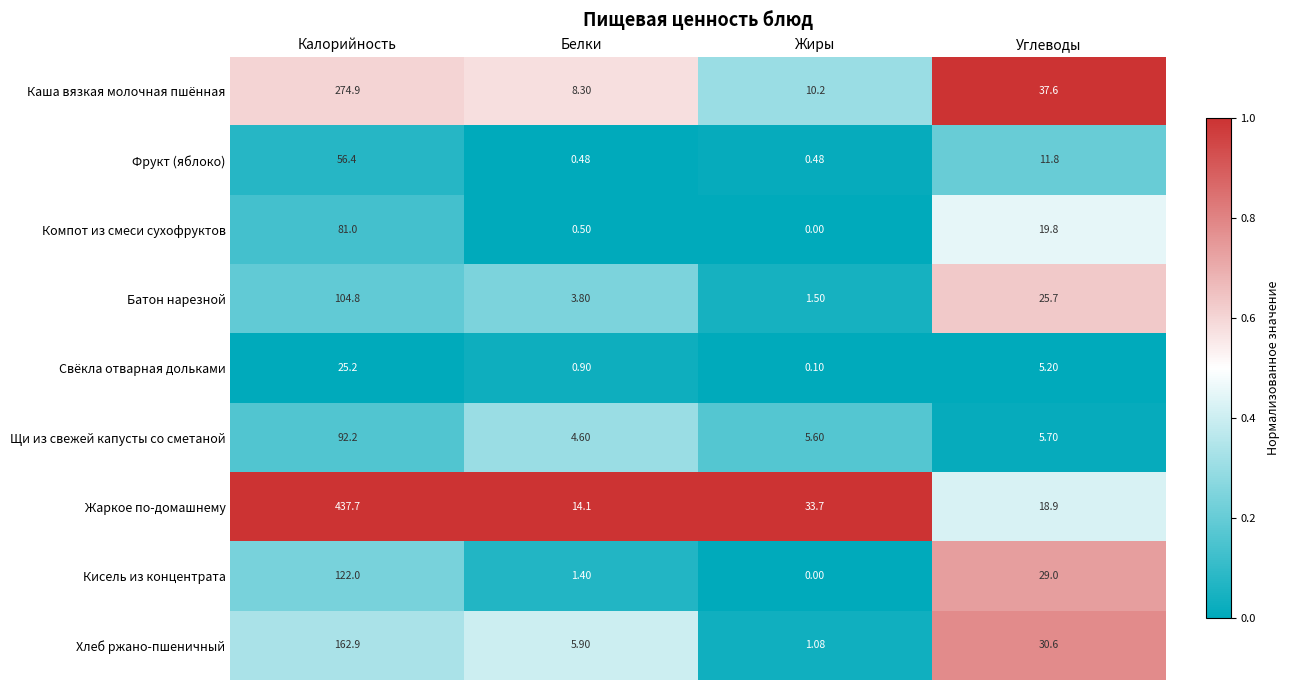

At which category is the sum across all series the highest?

Калорийность